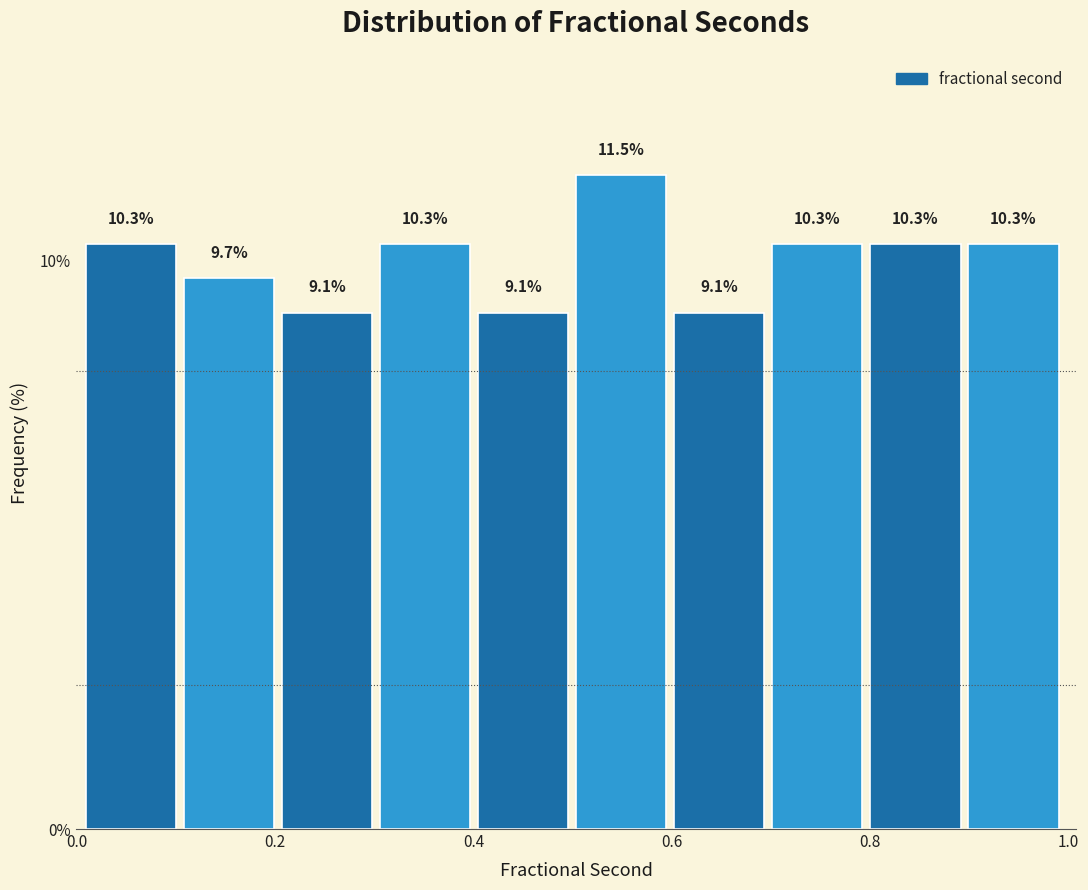

How tall is the bar that spans 0.8 to 0.9 on the x-axis? The bar edges are not printed on the chart, so give them approximately, as read against the axis.

10.3